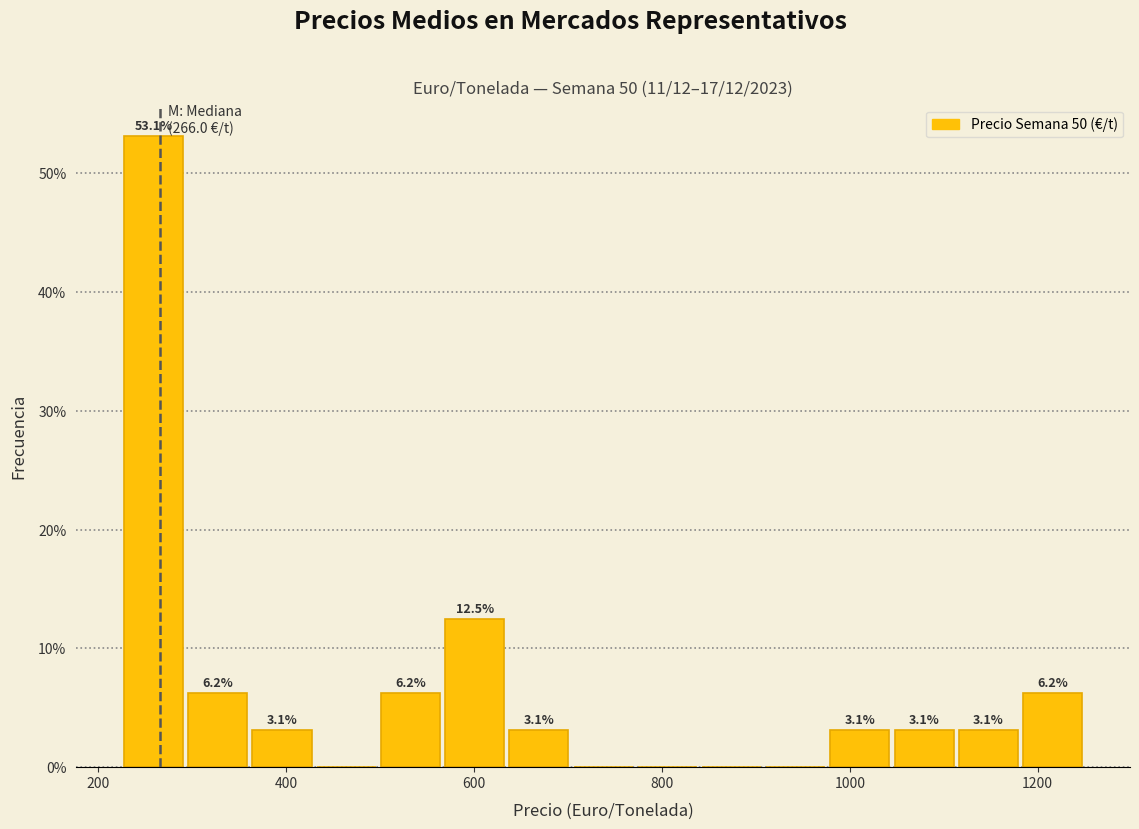

Around what value on the x-axis is the tallest bar? Give the approximate position of its centre, as read against the axis.

260